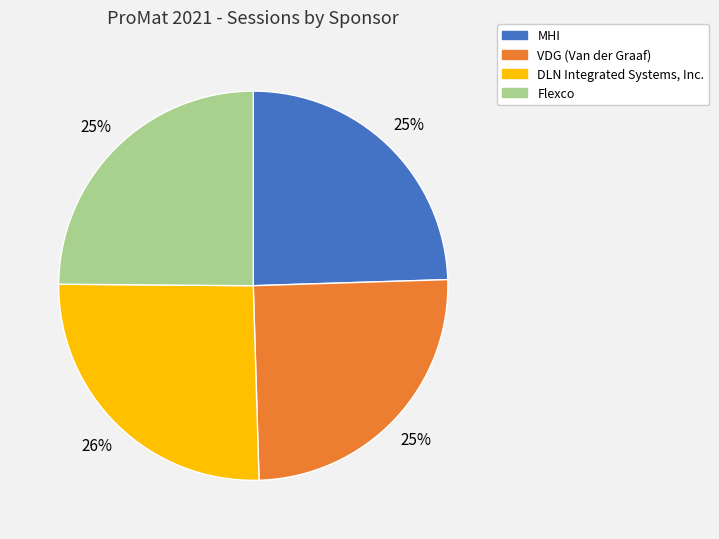

The DLN Integrated Systems, Inc. slice represents 26% of the pie. True or false?

True